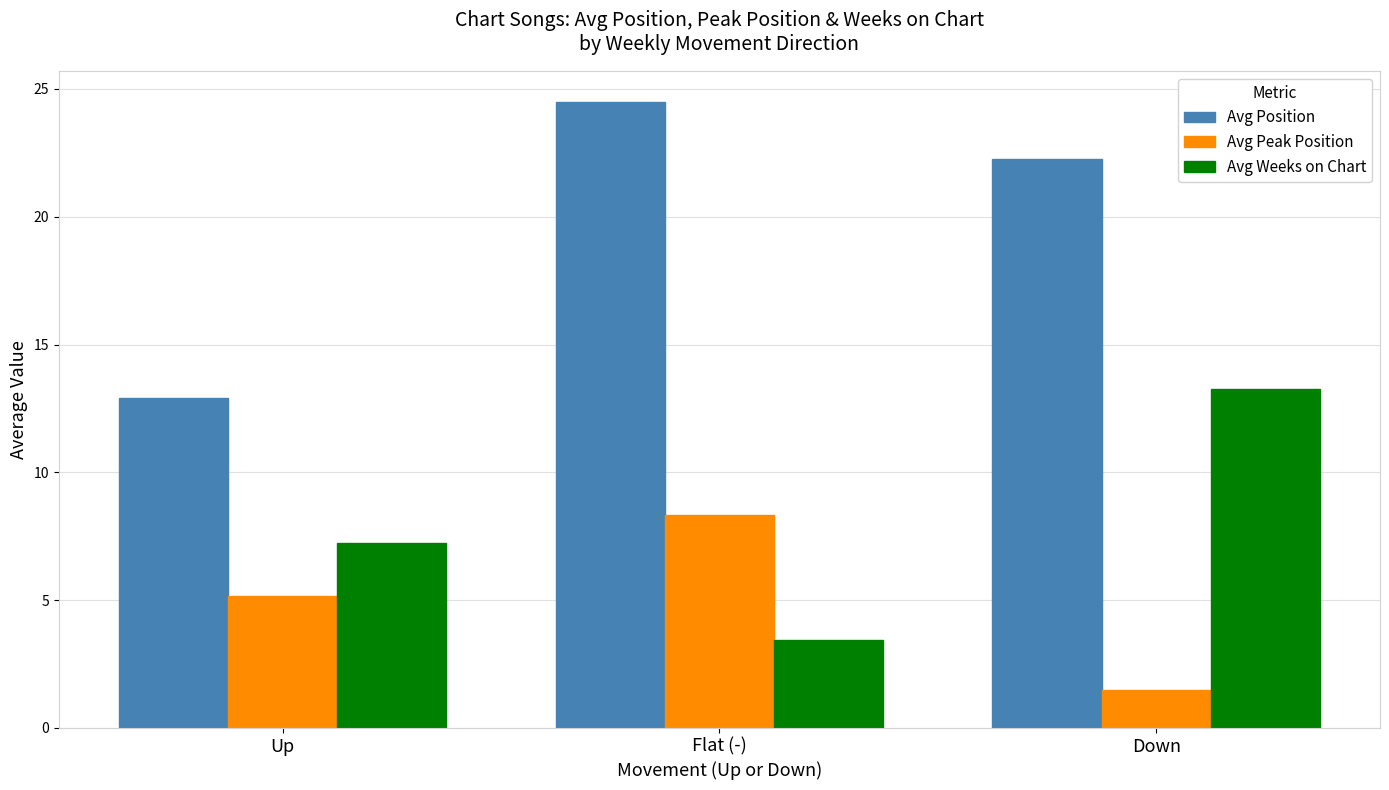

Rank the series by their average value, from highest to lowest.

Avg Position, Avg Weeks on Chart, Avg Peak Position